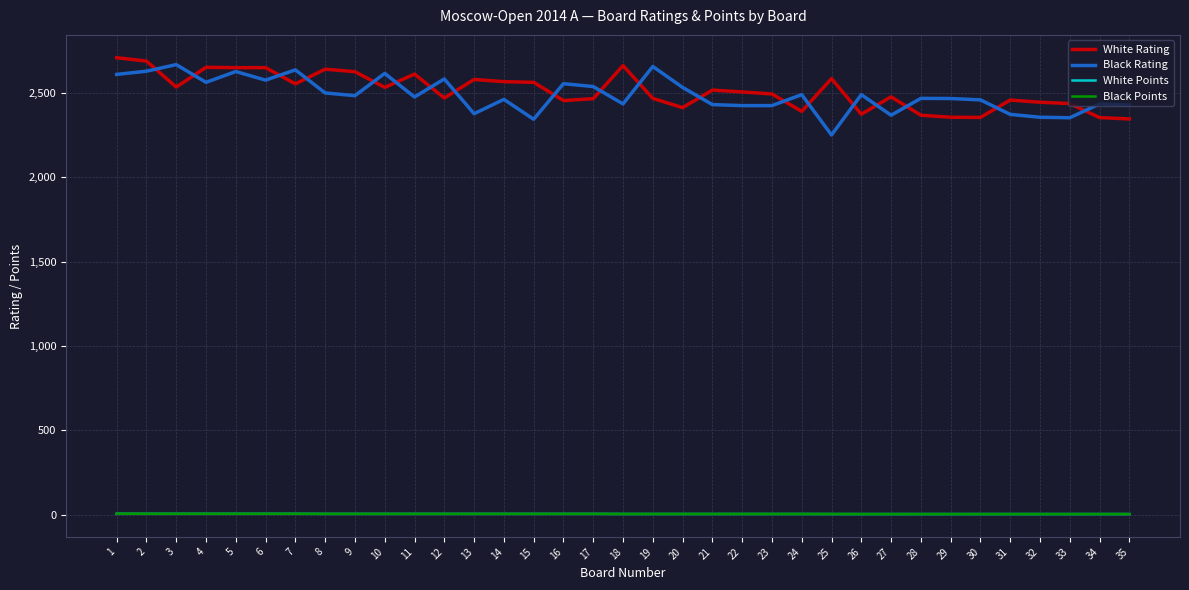

What is the sum of all Black Rating values?

87125.0